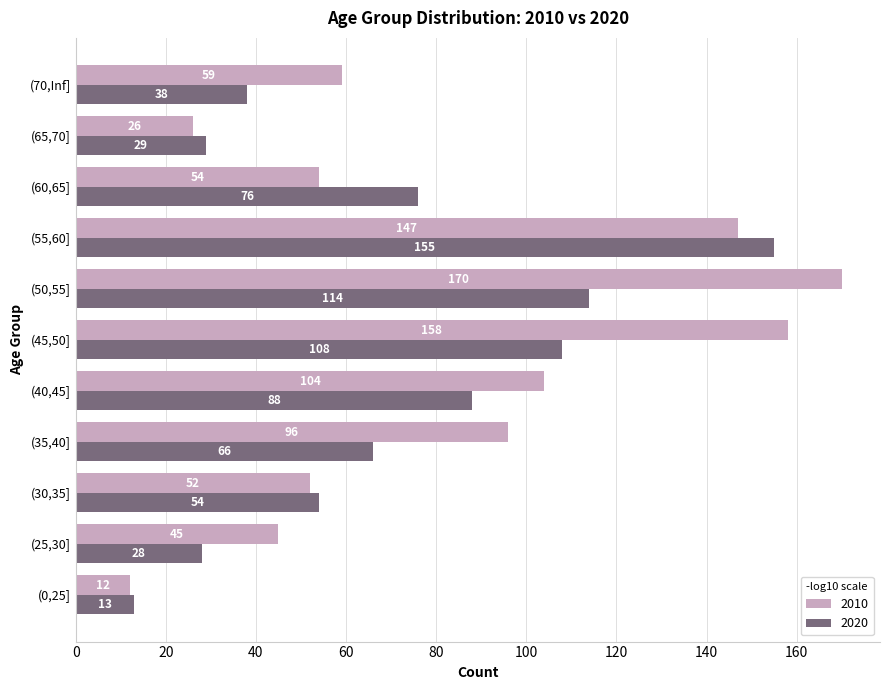

How many values in the 2020 series are below 66?

5